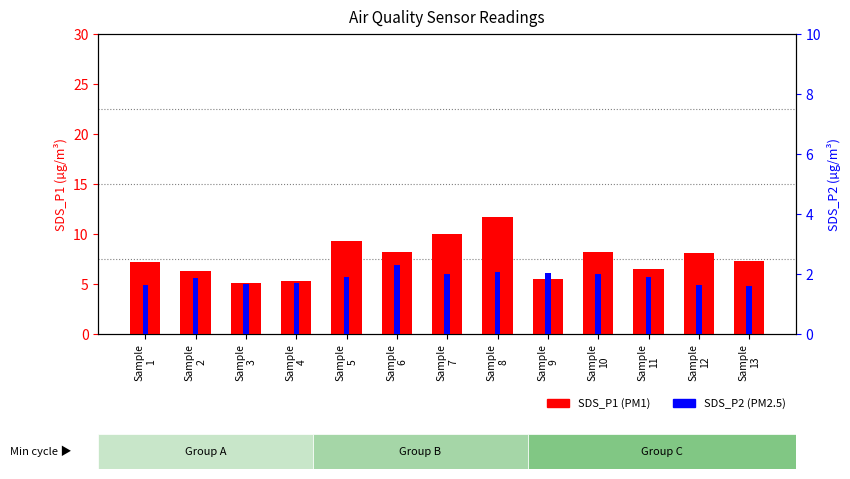

What is the minimum value for SDS_P1?

5.1